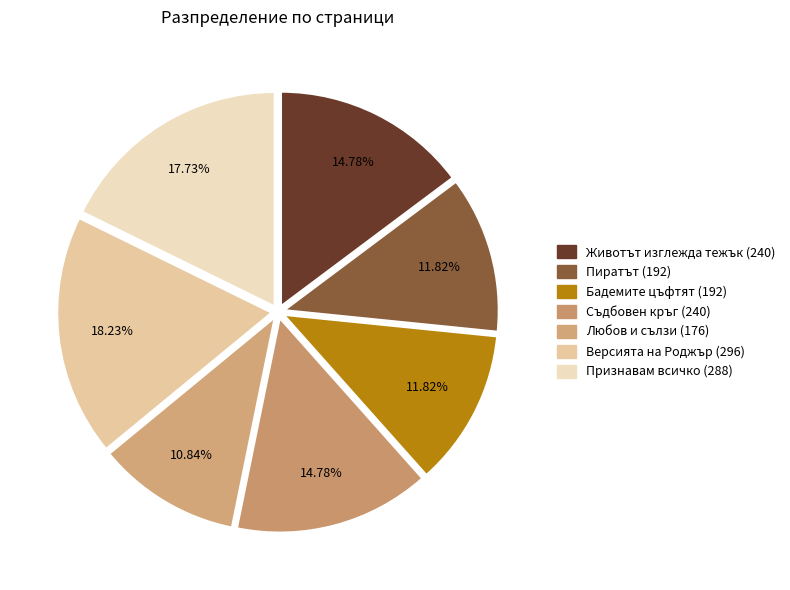

Combined, do Съдбовен кръг (240) and Животът изглежда тежък (240) account for over 50%?

No